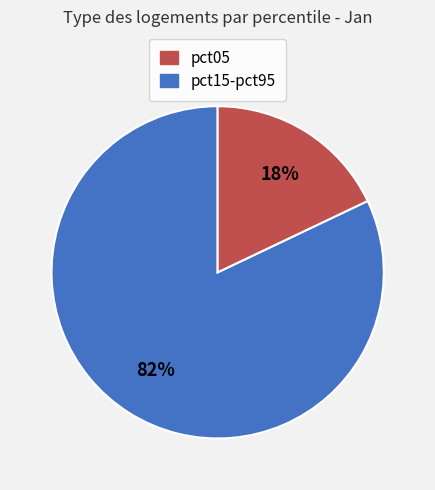

To the nearest percent, what is the difference between the largest and smallest slice percentages?

64%